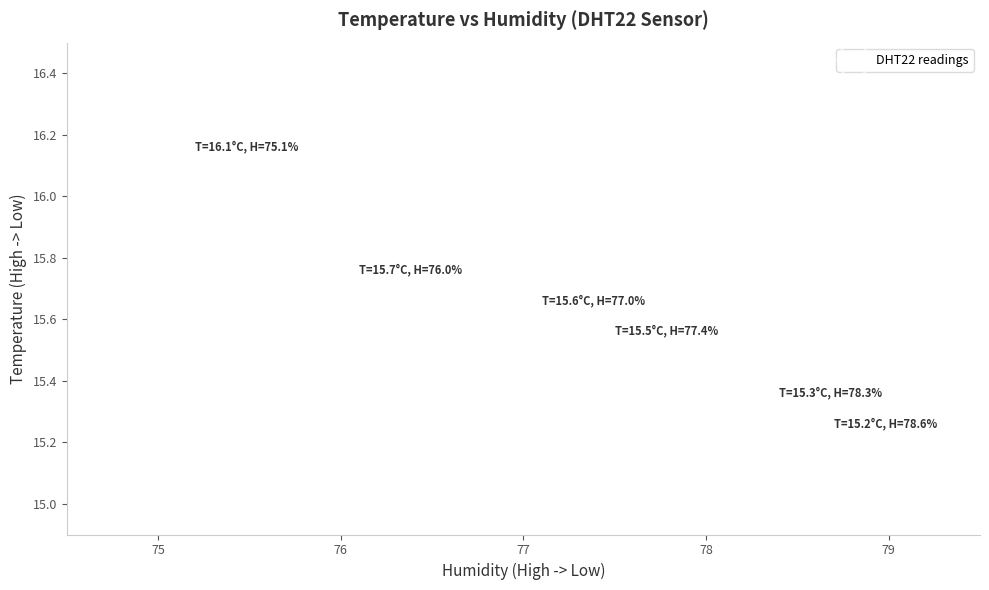

What Y value in the scatter plot is closest to 15?

15.2